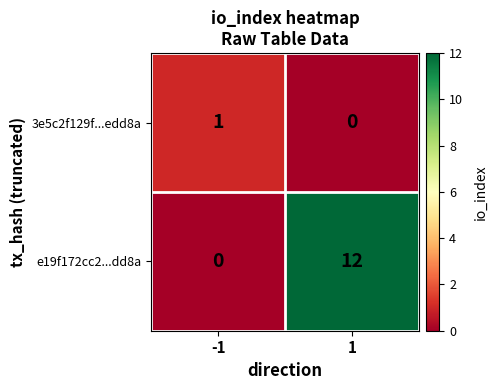

At -1, list the series in order from smallest to largest.

e19f172cc2...dd8a, 3e5c2f129f...edd8a